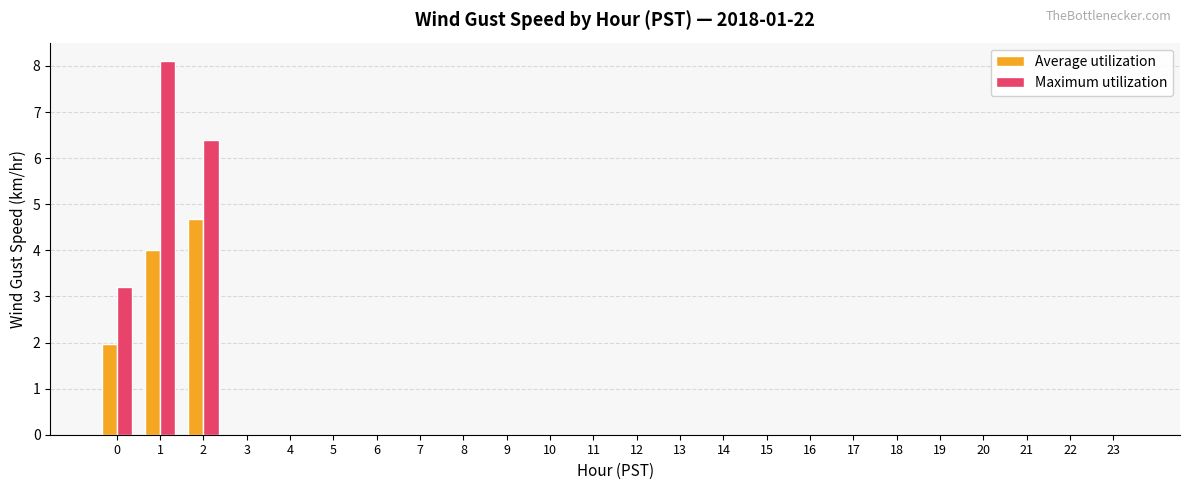

At which category is the sum across all series the highest?

1